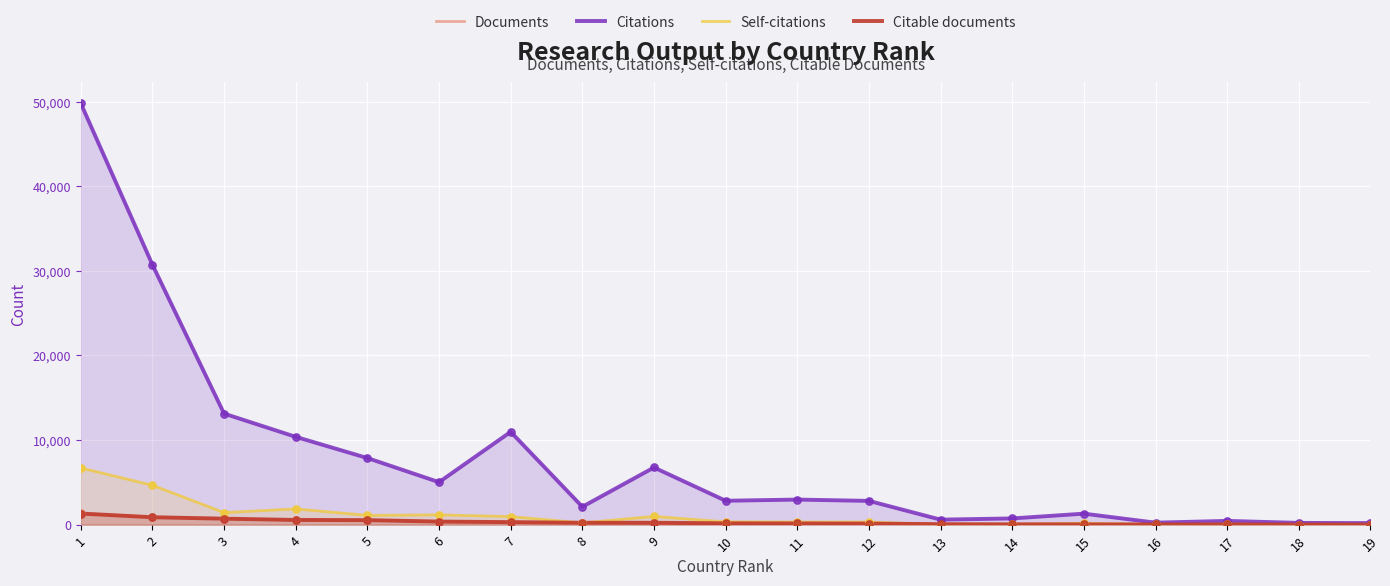

At how many categories does at least one series exceed 5318?

7